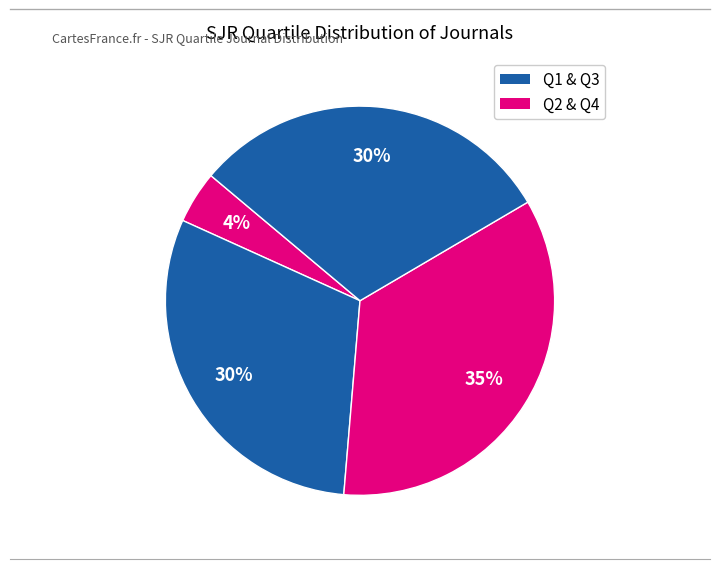

How many slices are in this pie chart?

4